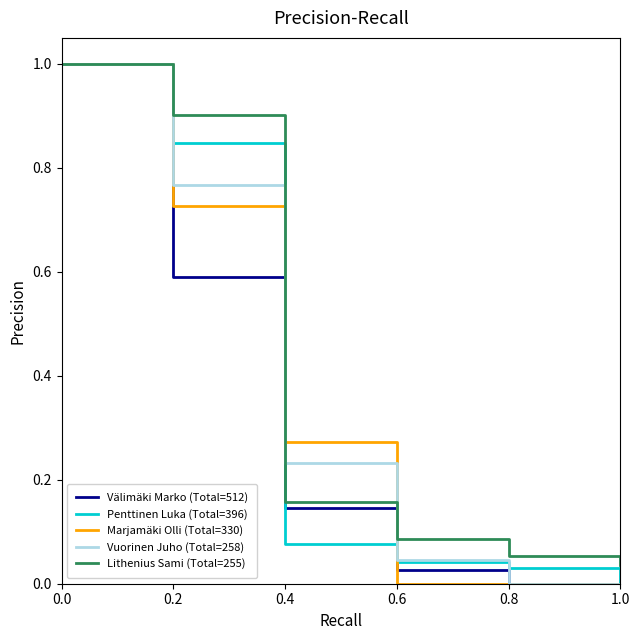

What position from the left is 0.4?

3